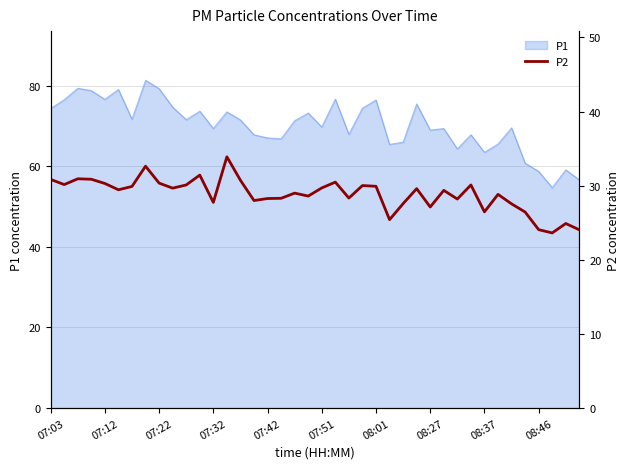

True or false: P1 has a value of 19.4 at 07:03.

False